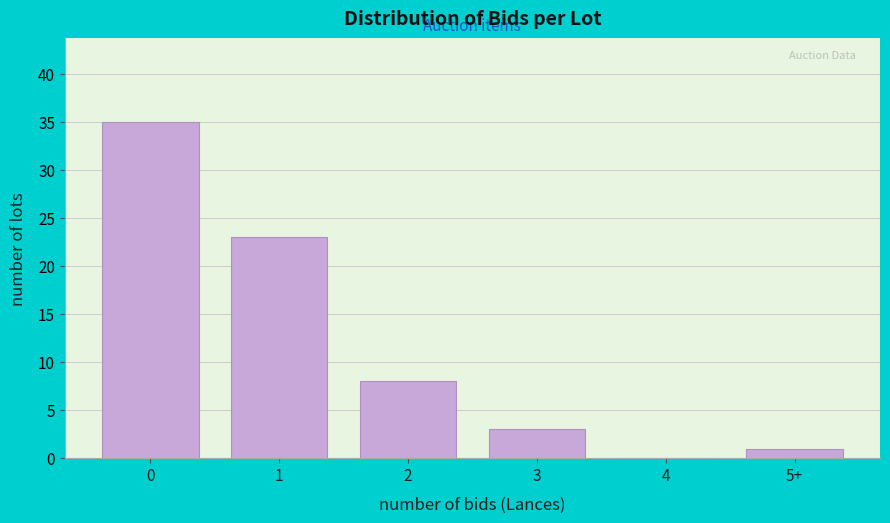

Reading right to left, list all the values displayed in this chart.

5+=1	4=0	3=3	2=8	1=23	0=35